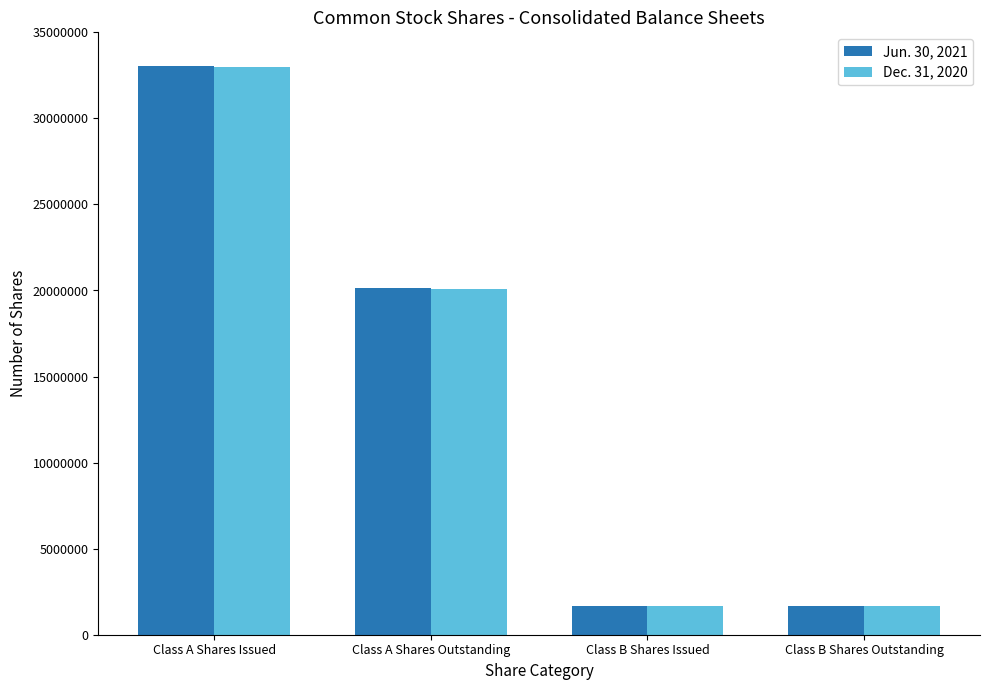

At how many categories does at least one series exceed 14253907?

2